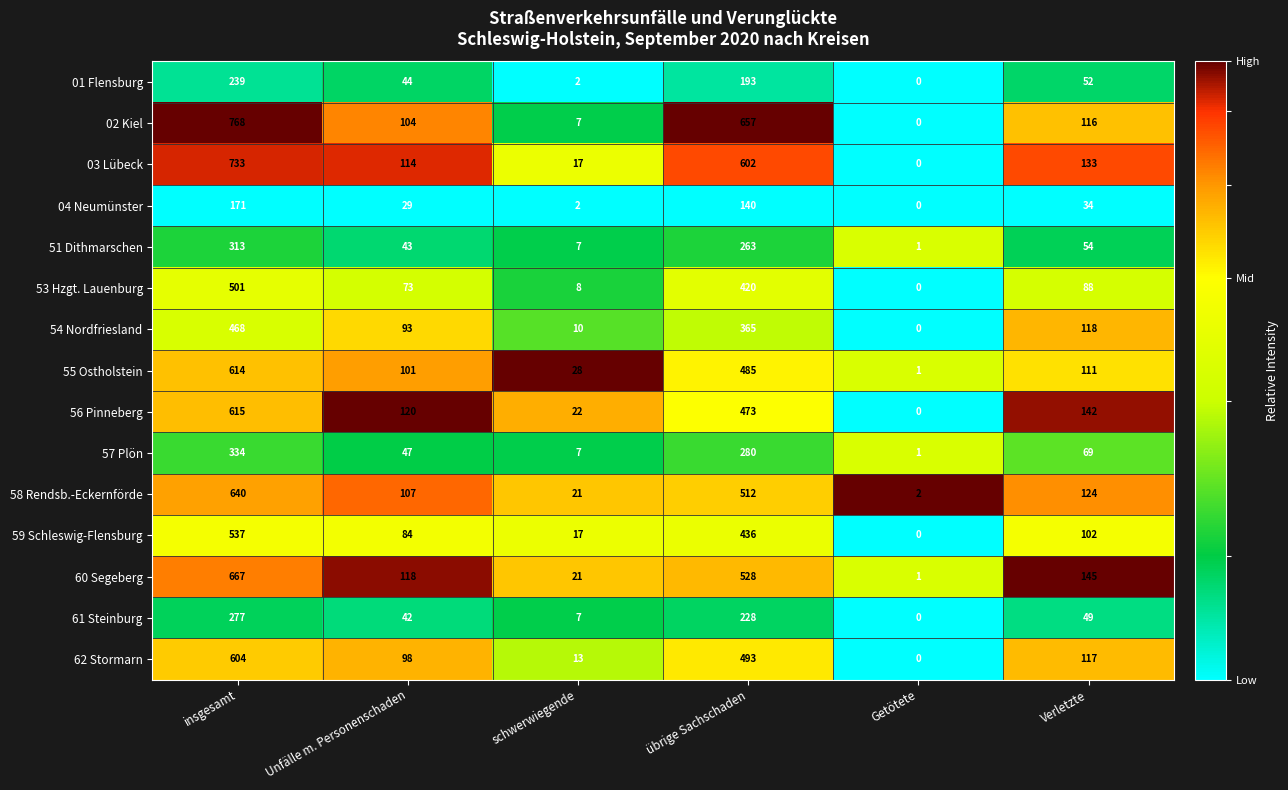

What is the maximum value shown in the chart?

768